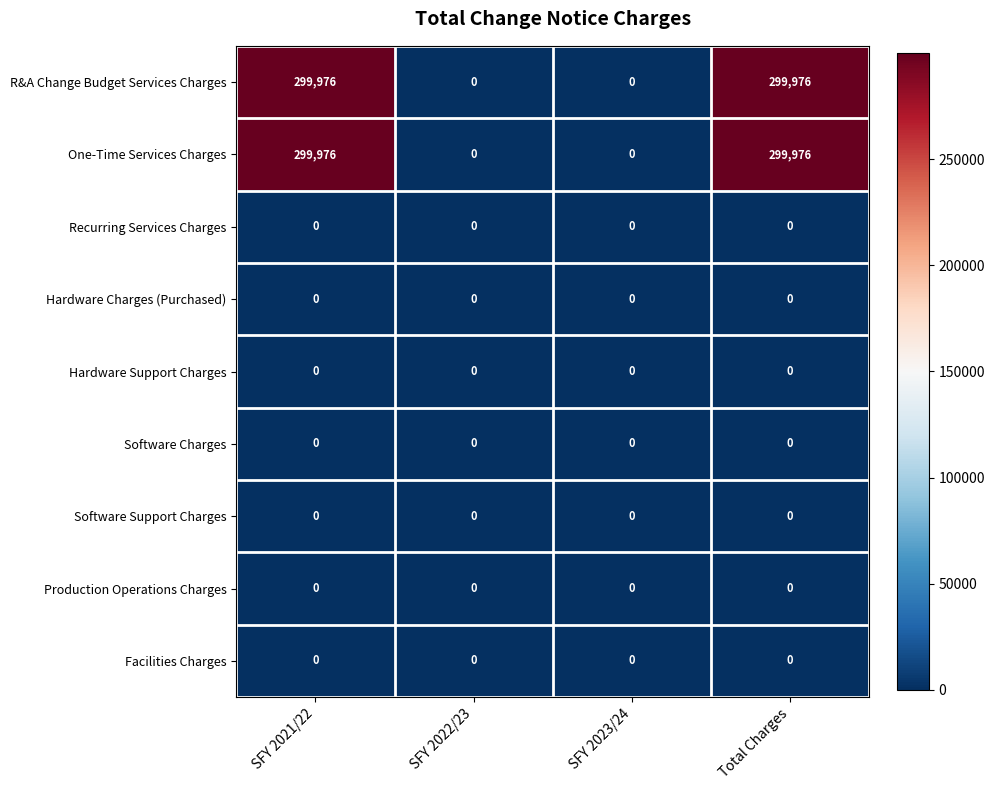

What is the maximum value shown in the chart?

299976